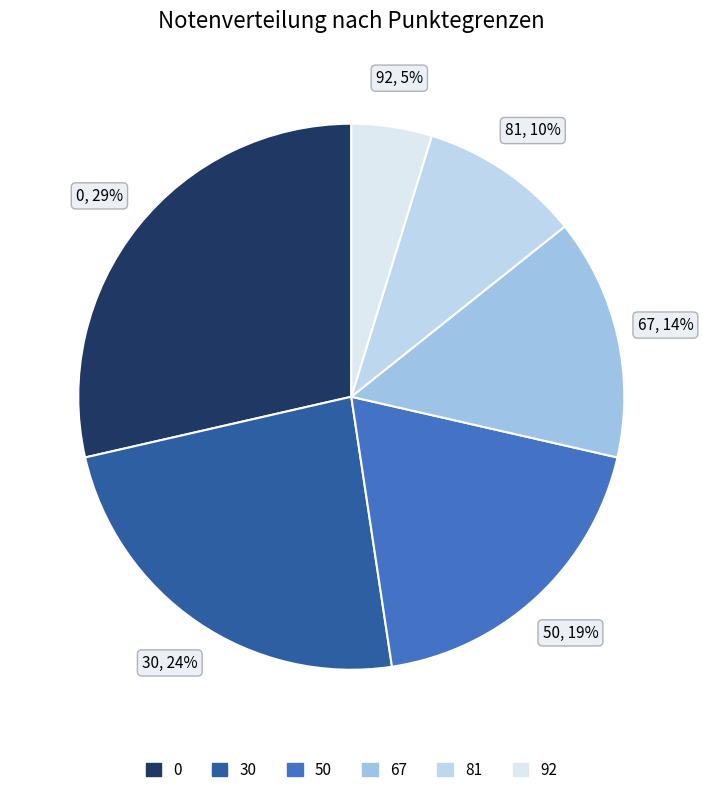

Between 92 and 81, which is larger?

81